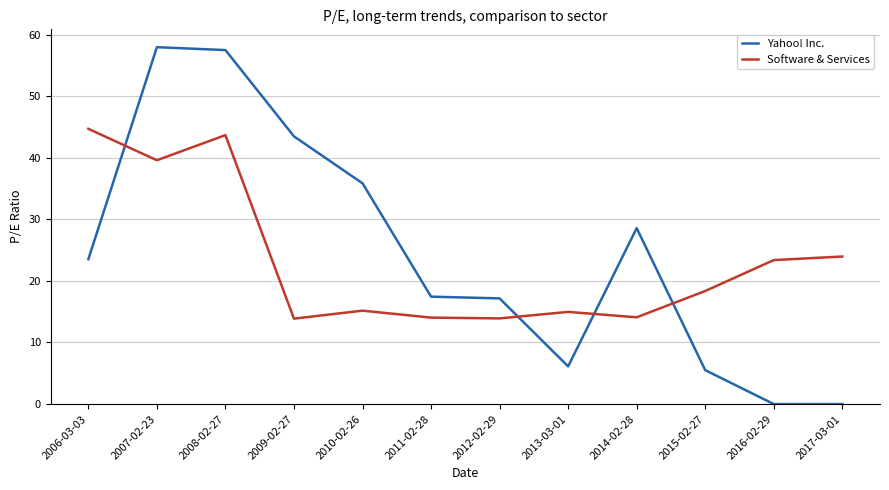

Rank the series by their average value, from lowest to highest.

Software & Services, Yahoo! Inc.